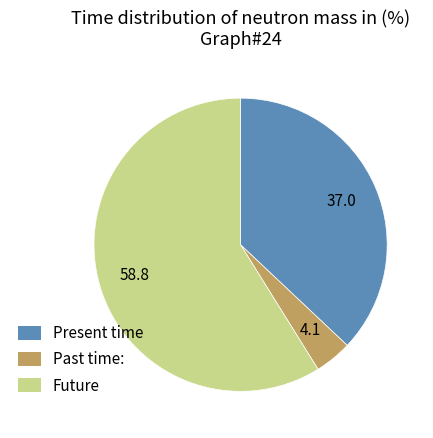

Does Future represent more than half of the total?

Yes